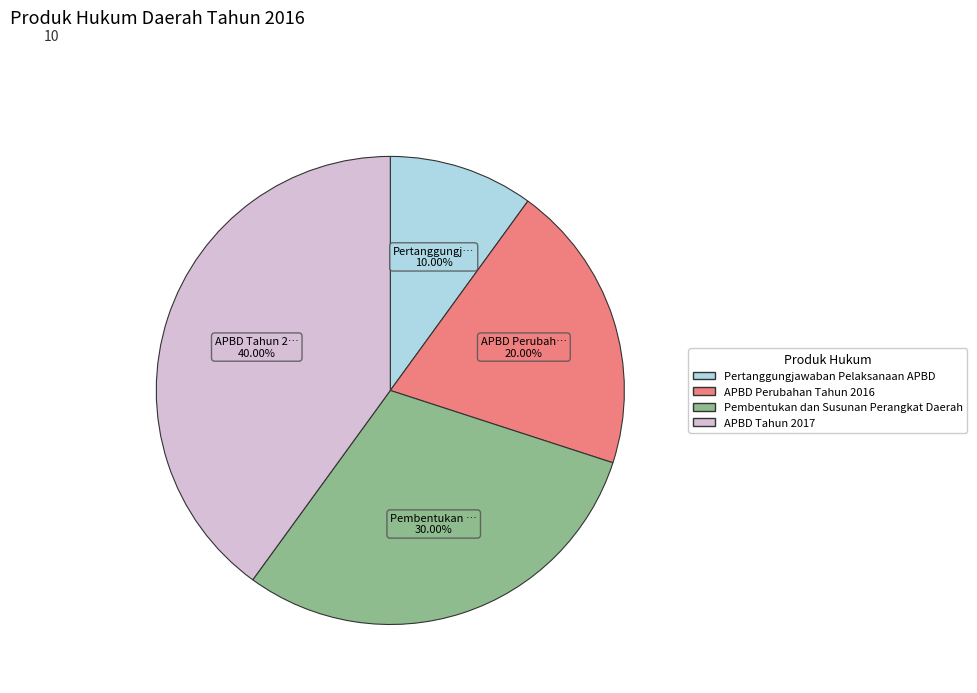

Which slice is the largest?

APBD Tahun 2017